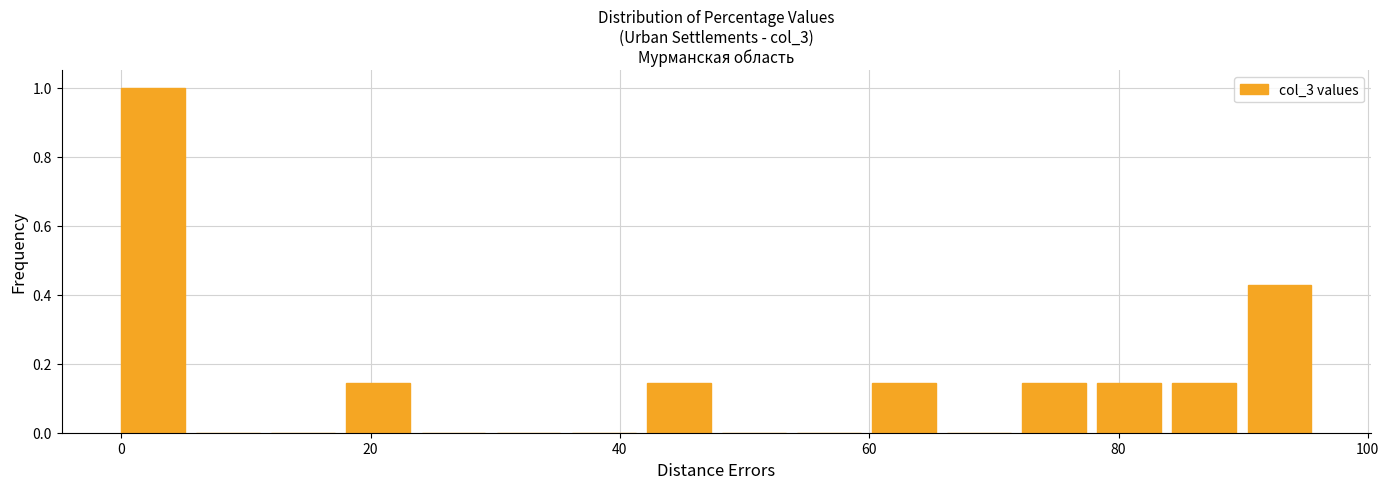

Read against the x-axis, roughly where is the centre of the tallest bar?

2